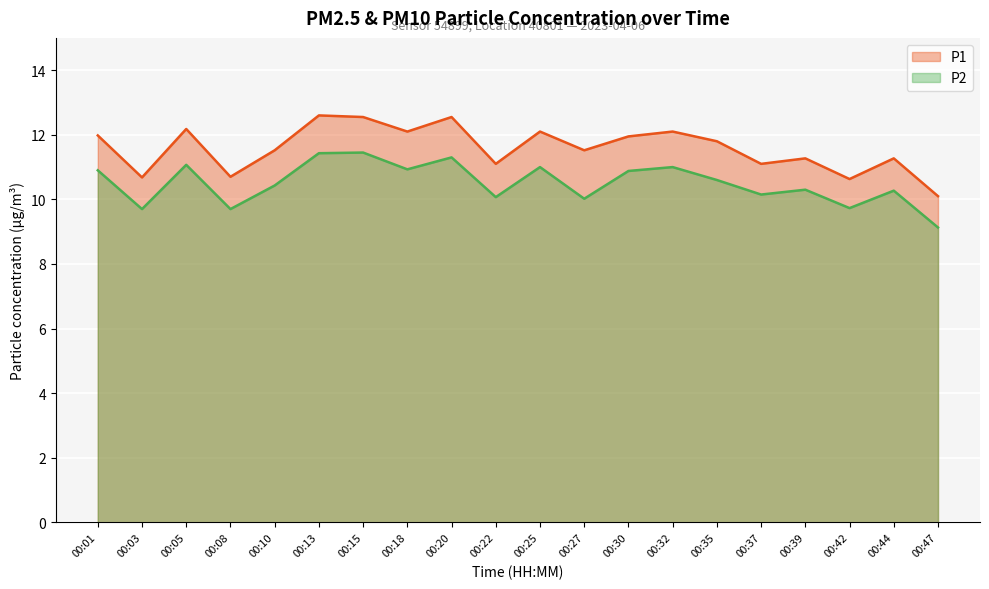

What is the value of the P2 point at the 9th from the left?

11.3